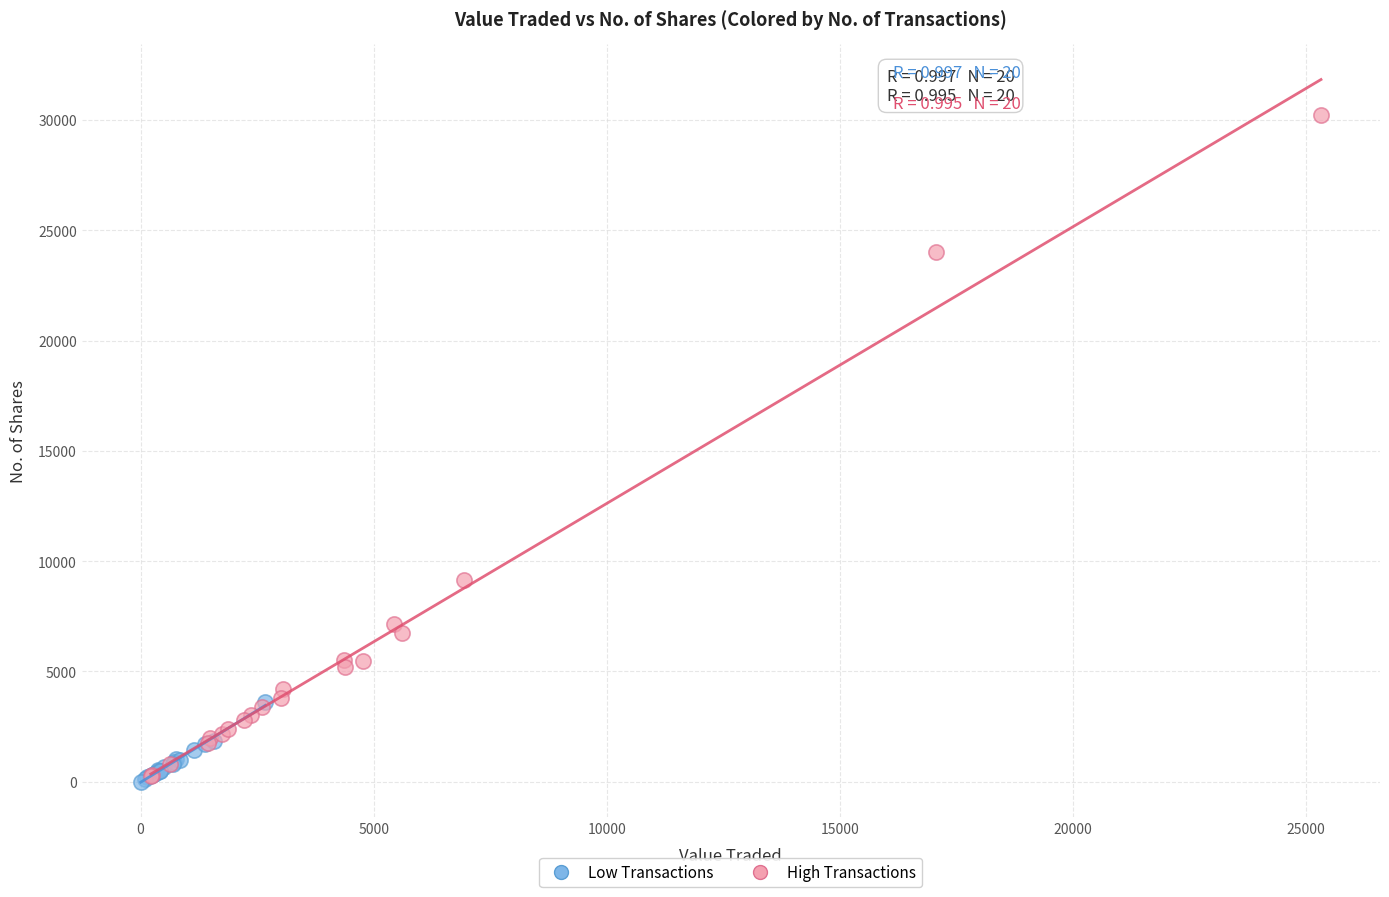

Which series has the widest spread of Y values?

High Transactions